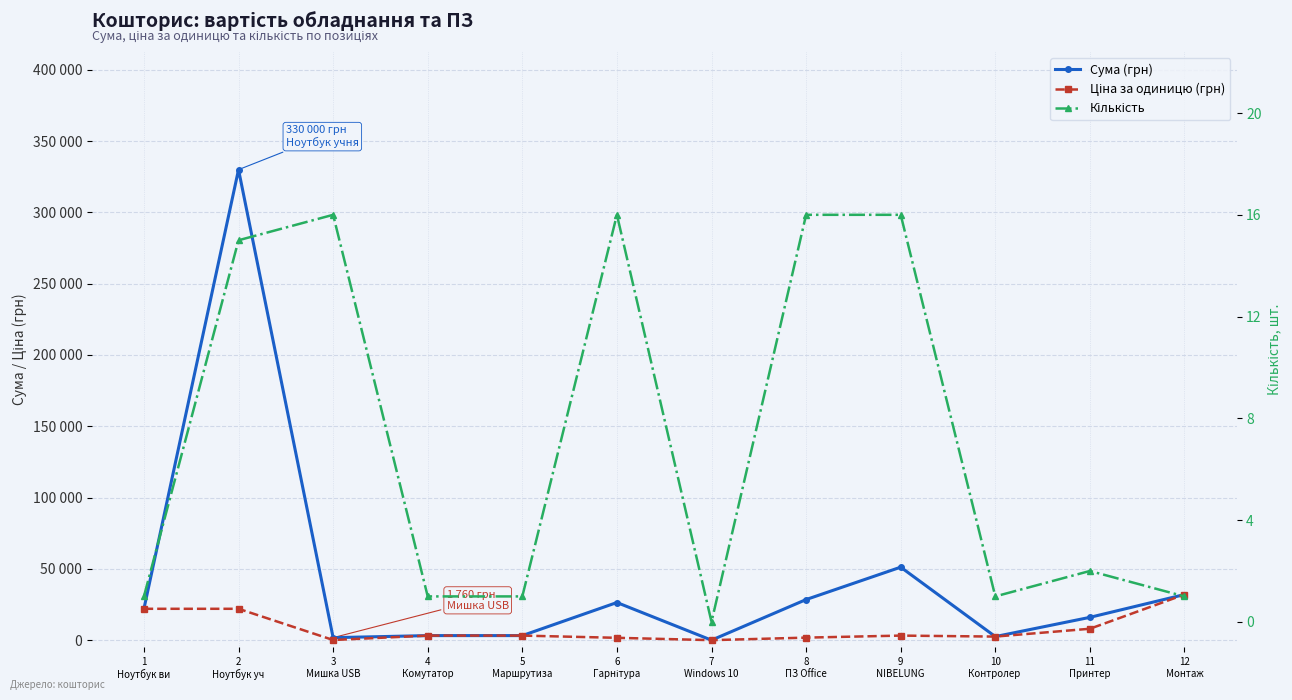

How many categories are shown in the chart?

12